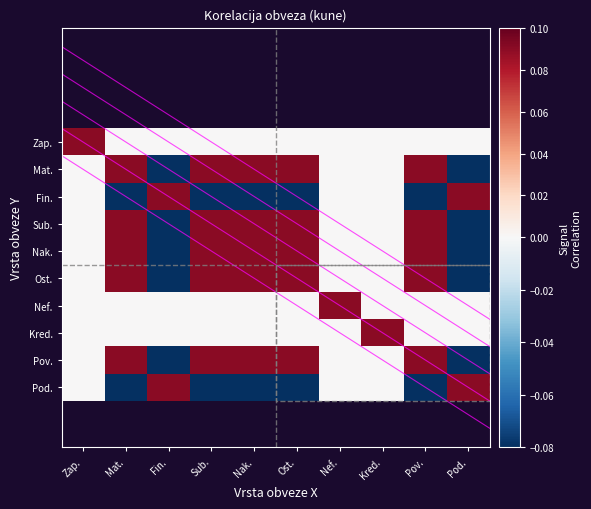

The Fin. series shows -0.1 at Mat.. True or false?

False